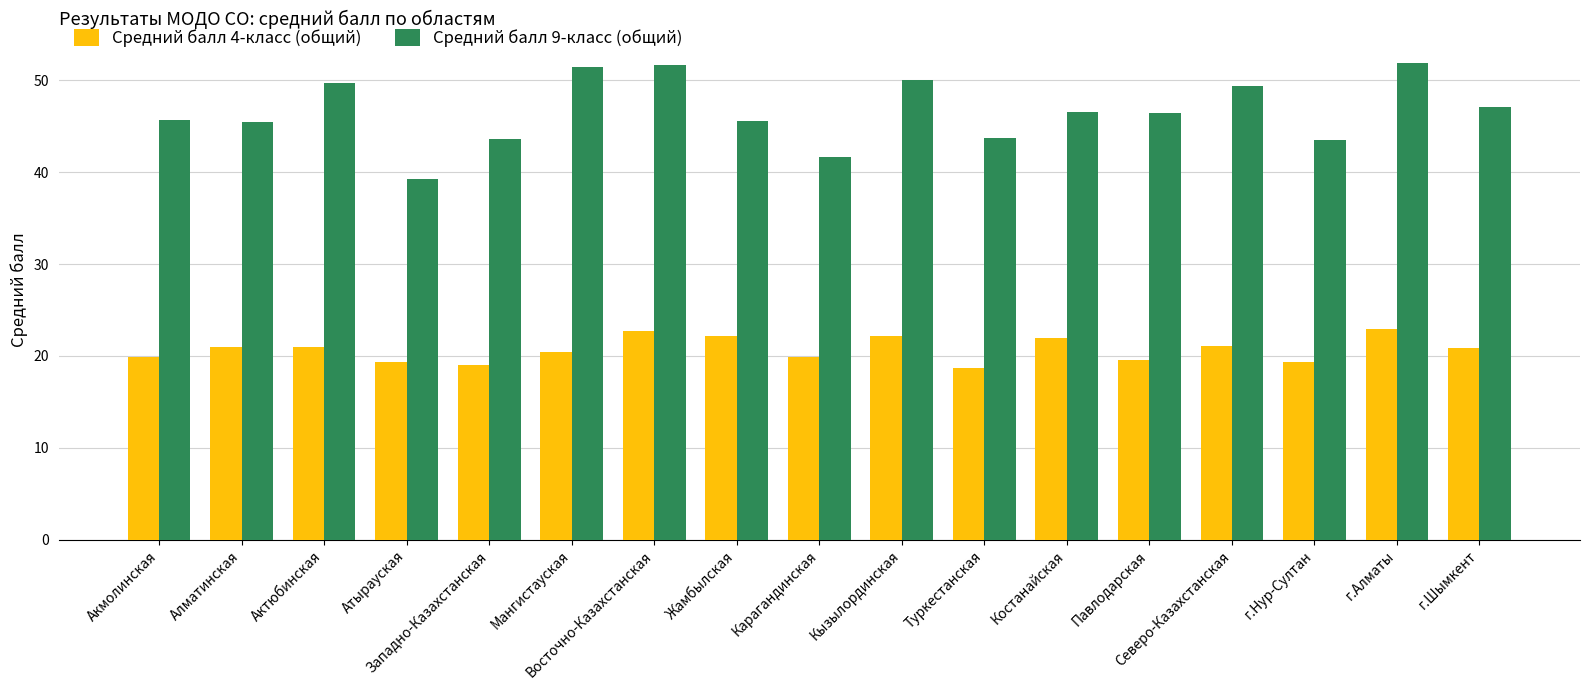

Does the chart contain stacked bars?

No